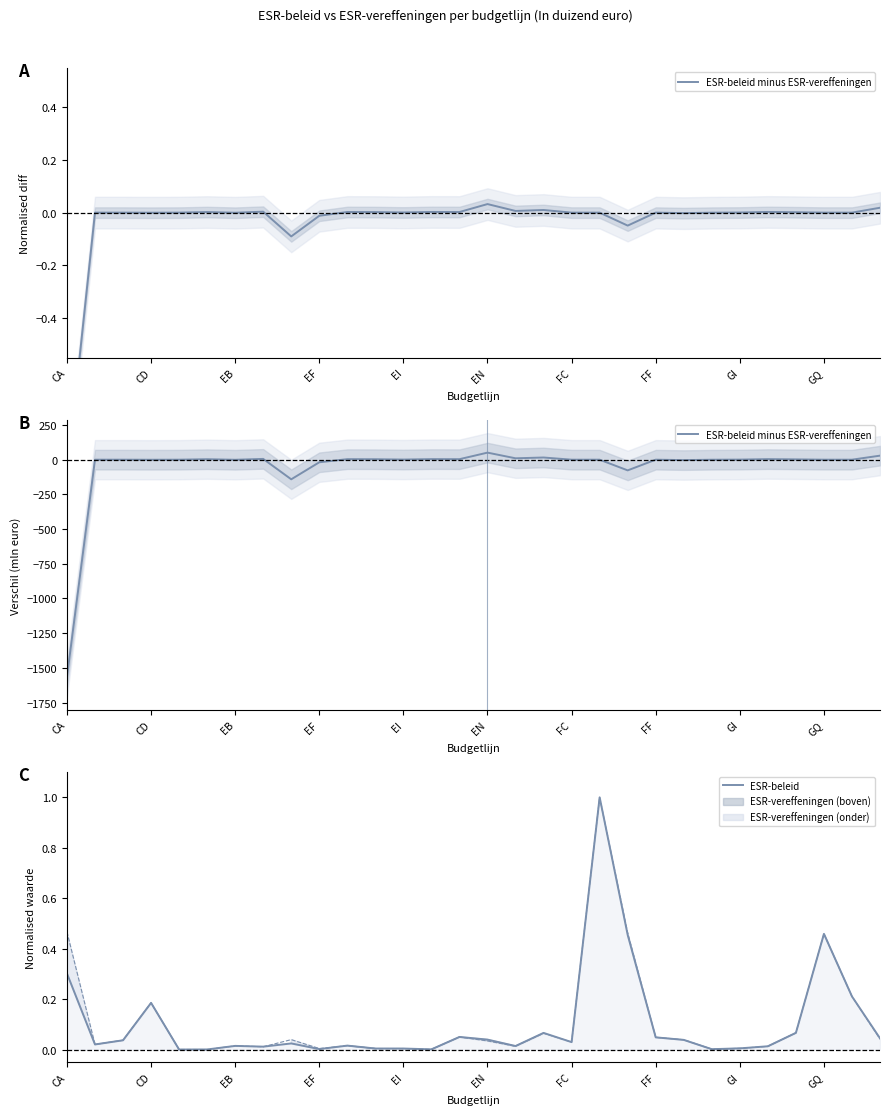

How many values in the ESR-beleid series exceed 0?

29